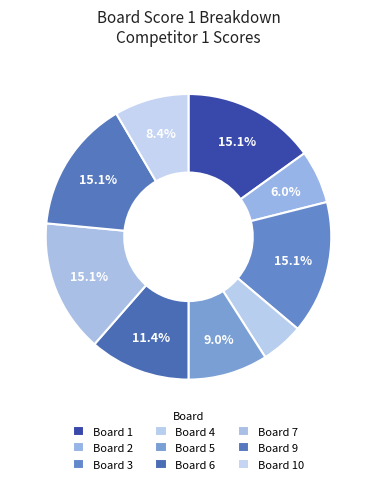

Do Board 9 and Board 7 together represent more than half of the pie?

No